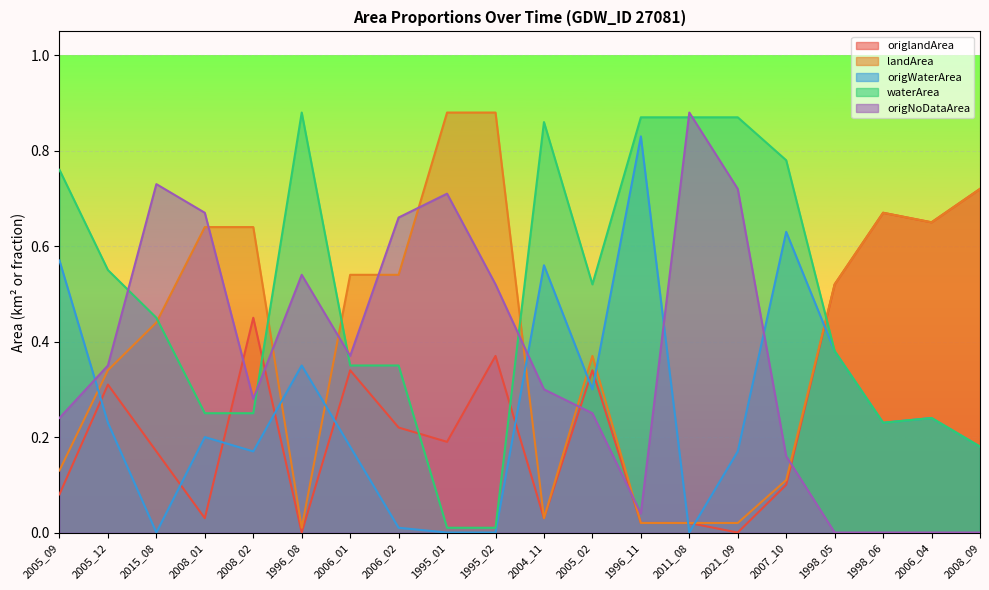

What position from the right is 2008_01?

17